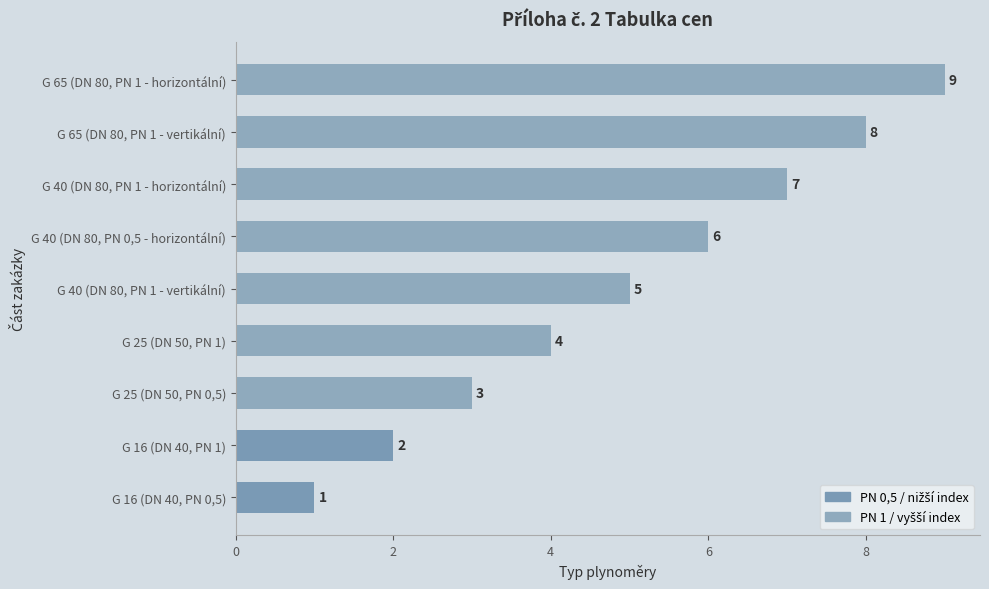

Where is the data nearest to the value 5?

G 40 (DN 80, PN 1 - vertikální)